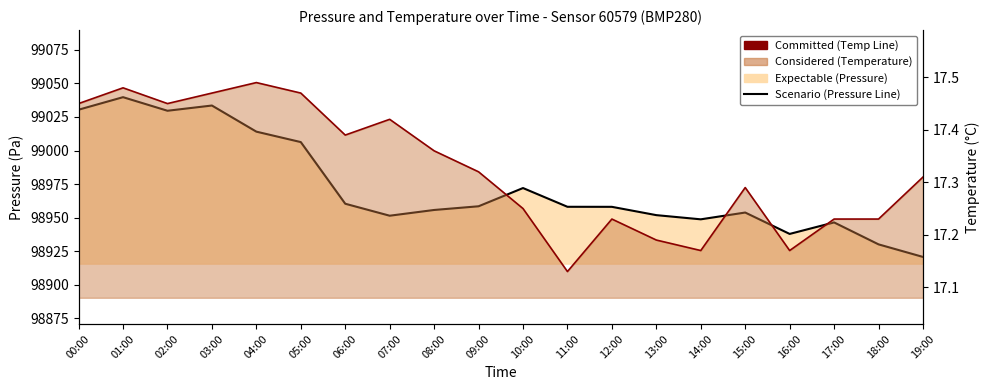

What is the total value across all series at 14:00?

98965.9